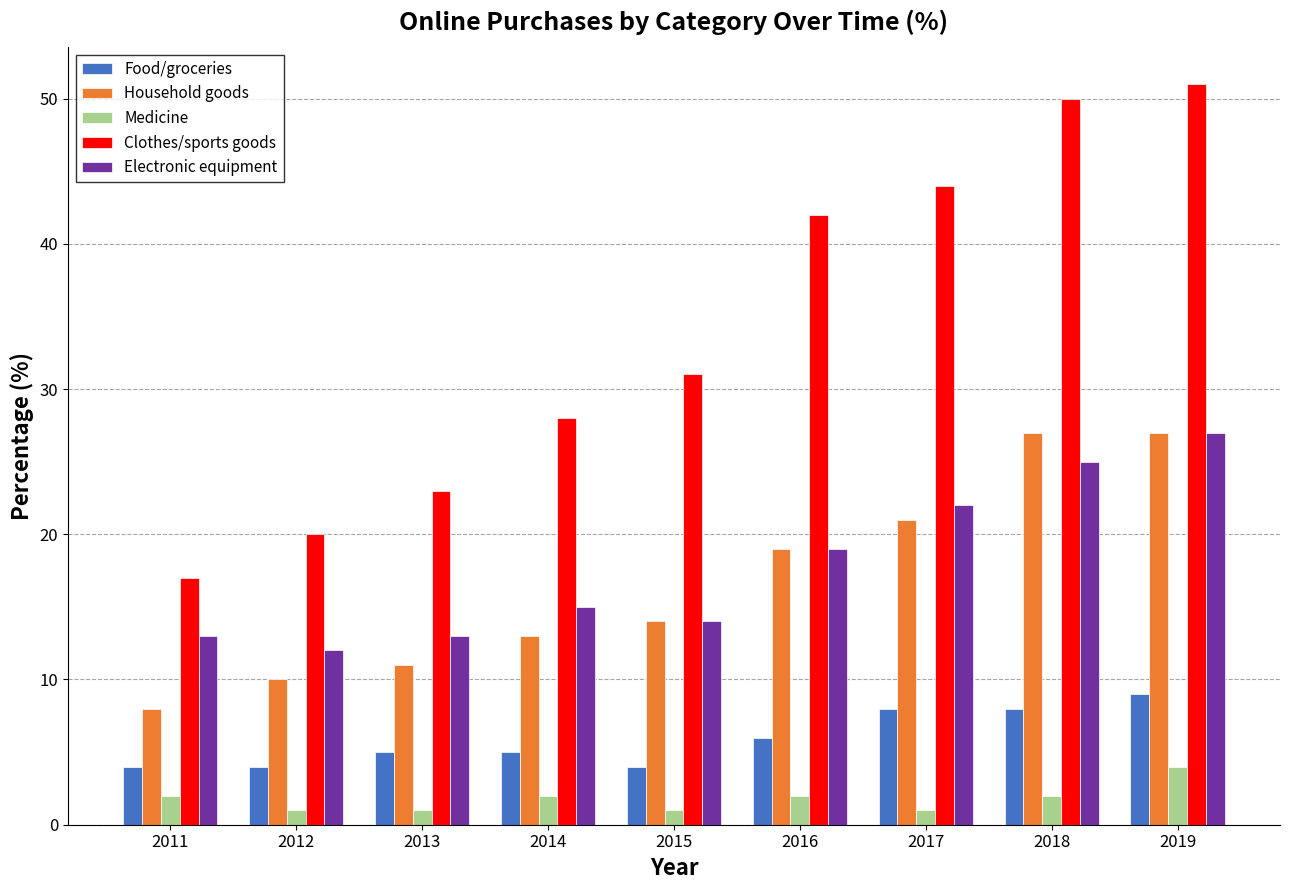

Reading left to right, transcribe all the data shown in this chart.

Food/groceries: 4	4	5	5	4	6	8	8	9
Household goods: 8	10	11	13	14	19	21	27	27
Medicine: 2	1	1	2	1	2	1	2	4
Clothes/sports goods: 17	20	23	28	31	42	44	50	51
Electronic equipment: 13	12	13	15	14	19	22	25	27